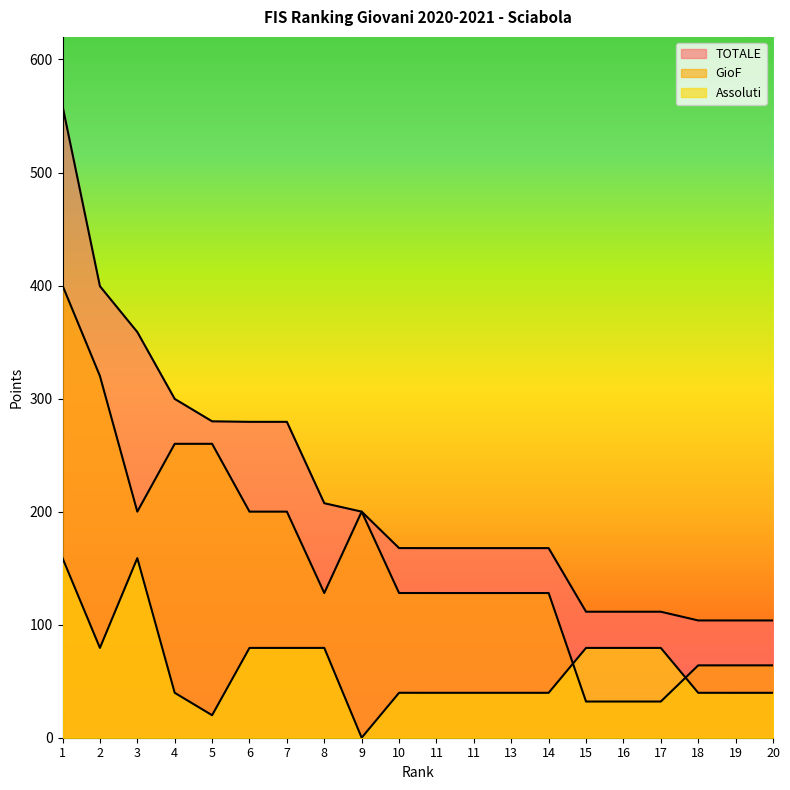

True or false: TOTALE and Assoluti intersect in this chart.

False